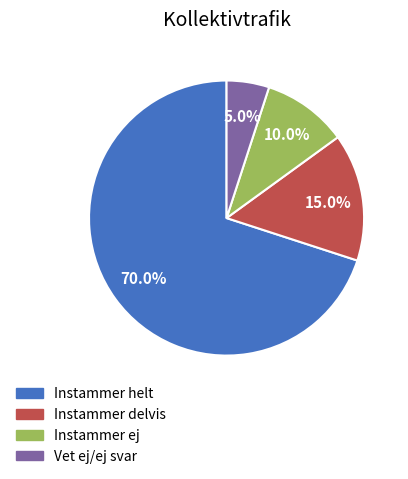

Does any single category account for the majority?

Yes